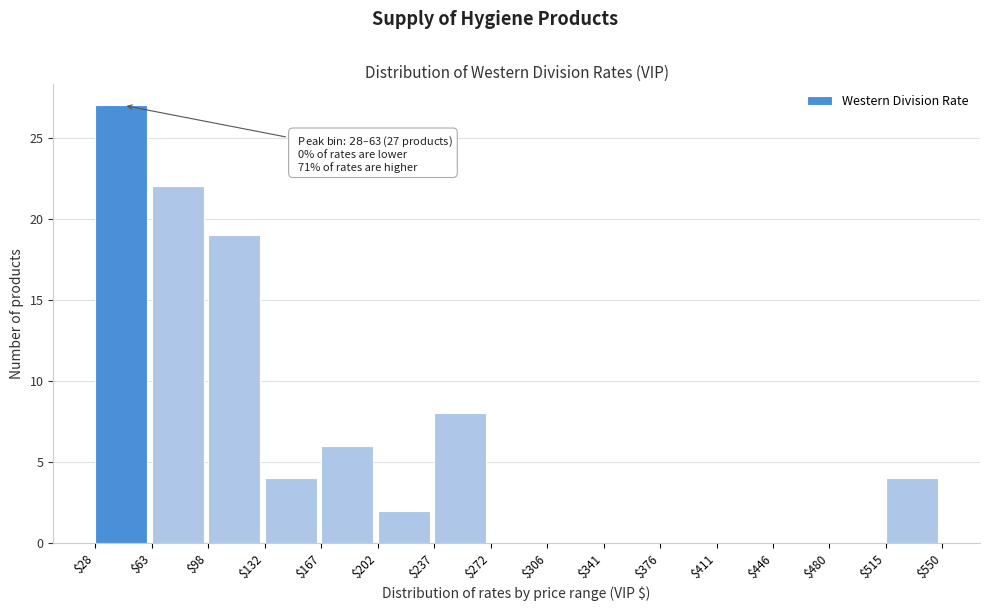

Over which range of the x-axis is the bar tallest?

$28 to $63